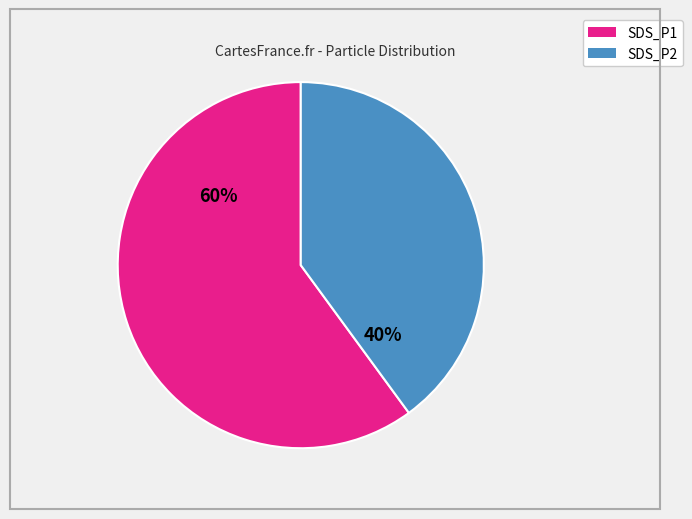

Count the number of slices in the pie.

2